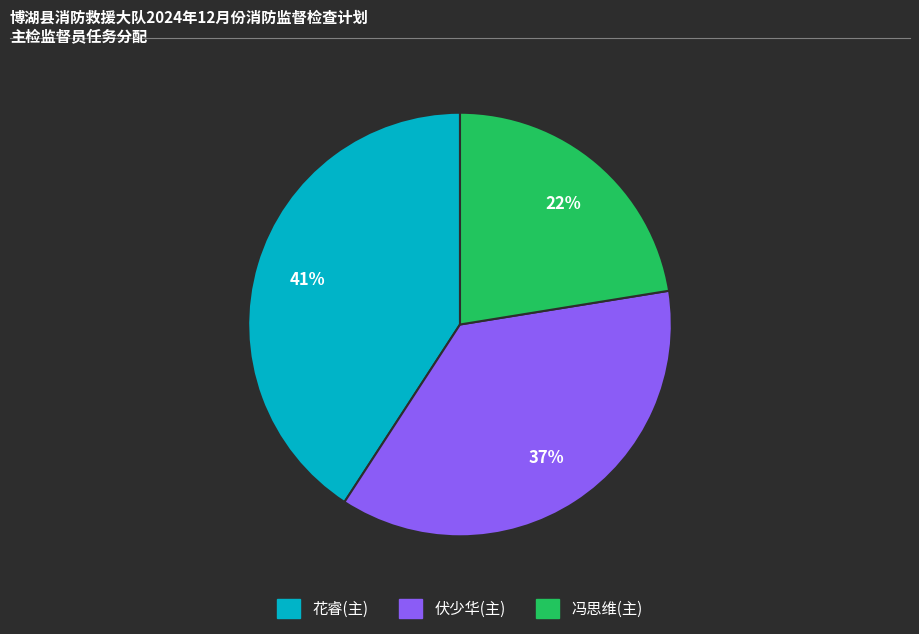

True or false: 伏少华 accounts for 26% of the total.

False